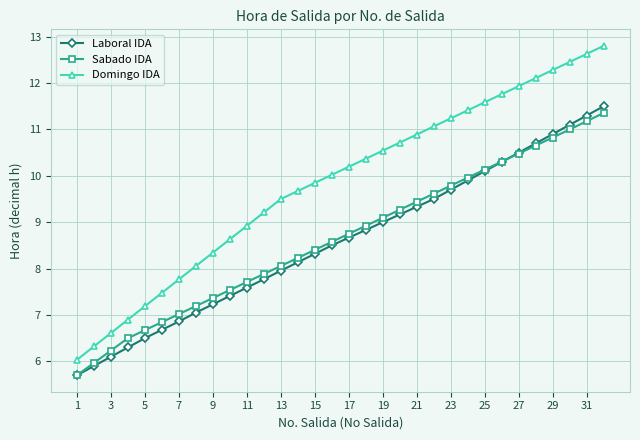

What is the maximum value shown in the chart?

12.8